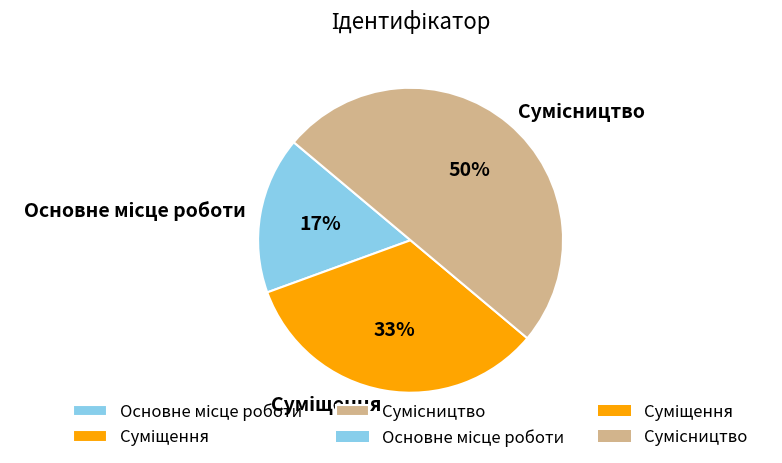

To the nearest percent, what is the average slice percentage?

33%